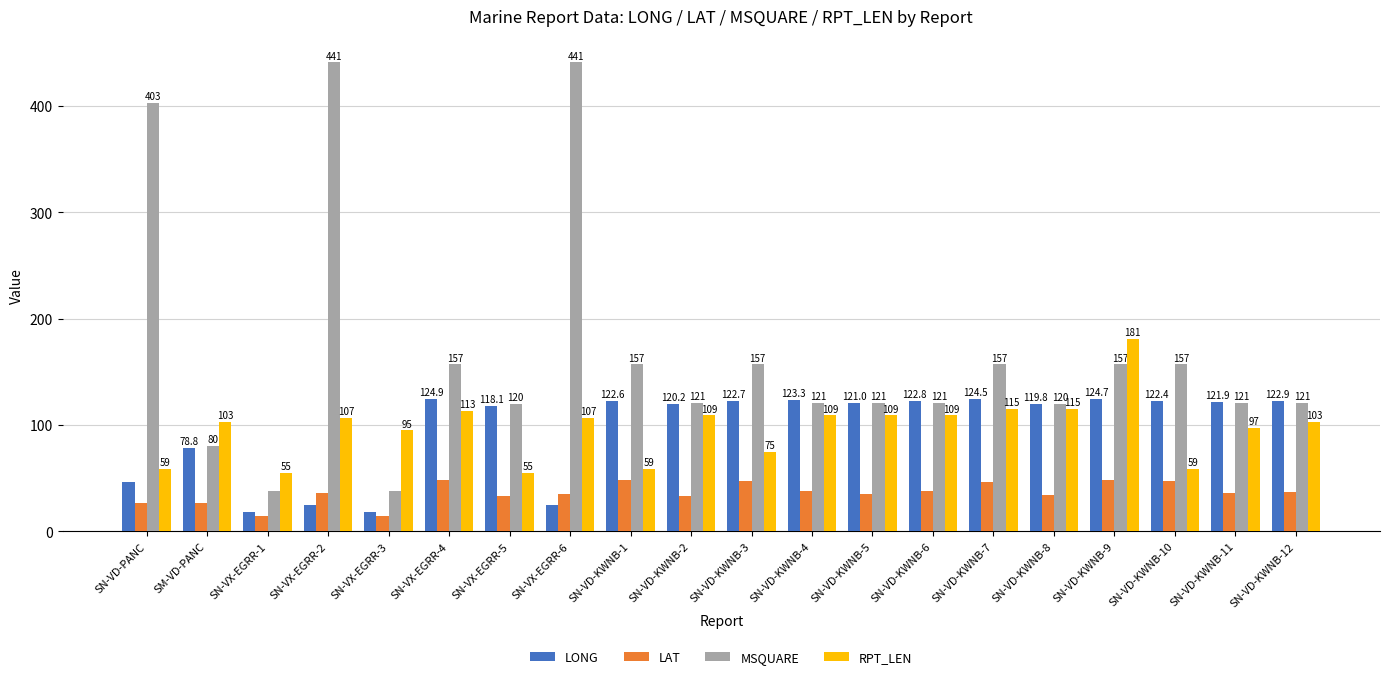

Rank the series at SN-VD-KWNB-6 from lowest to highest value.

LAT, RPT_LEN, MSQUARE, LONG